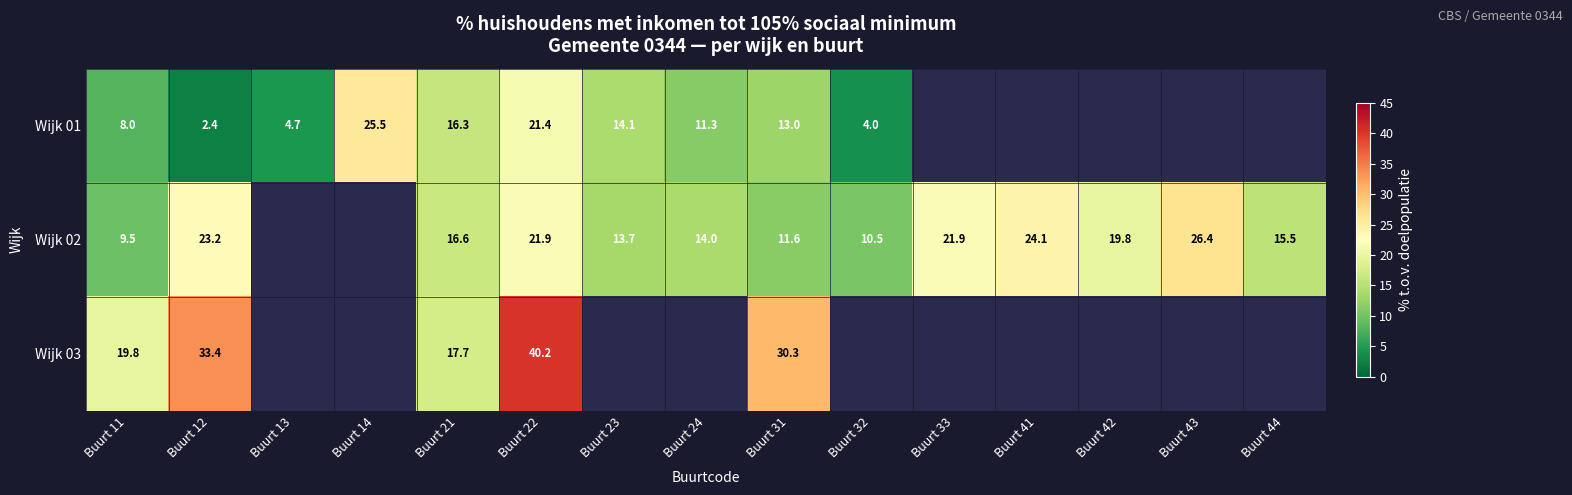

How many distinct data groups are displayed?

3